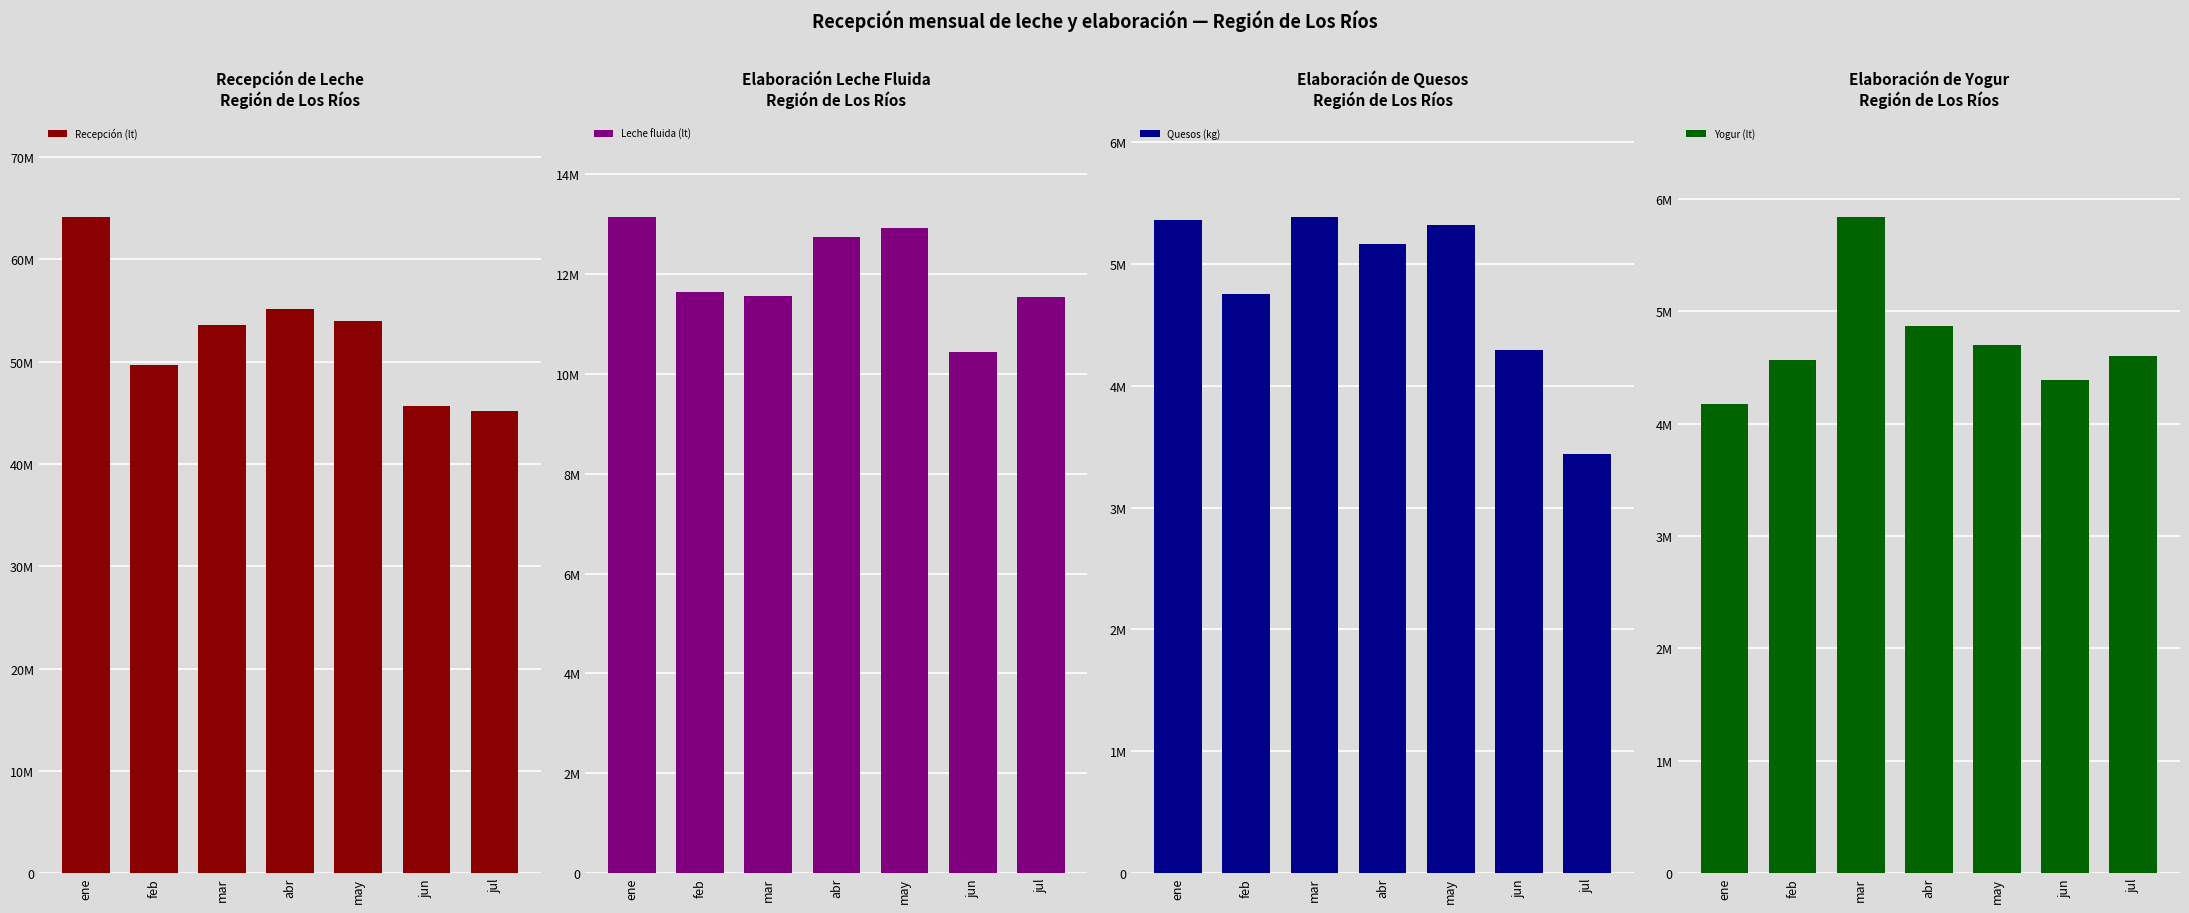

How many values in the Leche fluida (lt) series exceed 11639601?

3